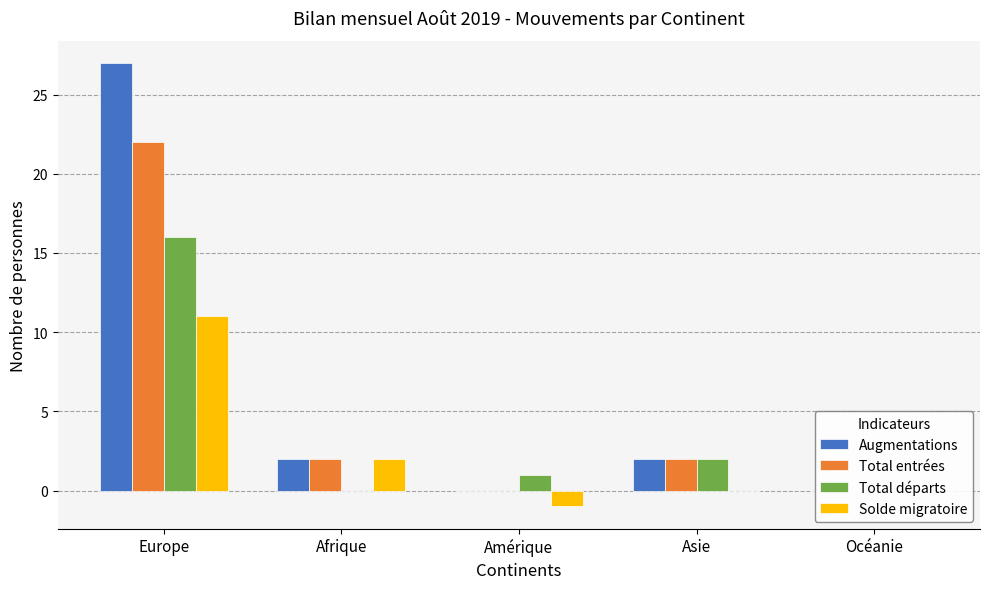

Are the bars grouped side by side (vs. stacked)?

Yes